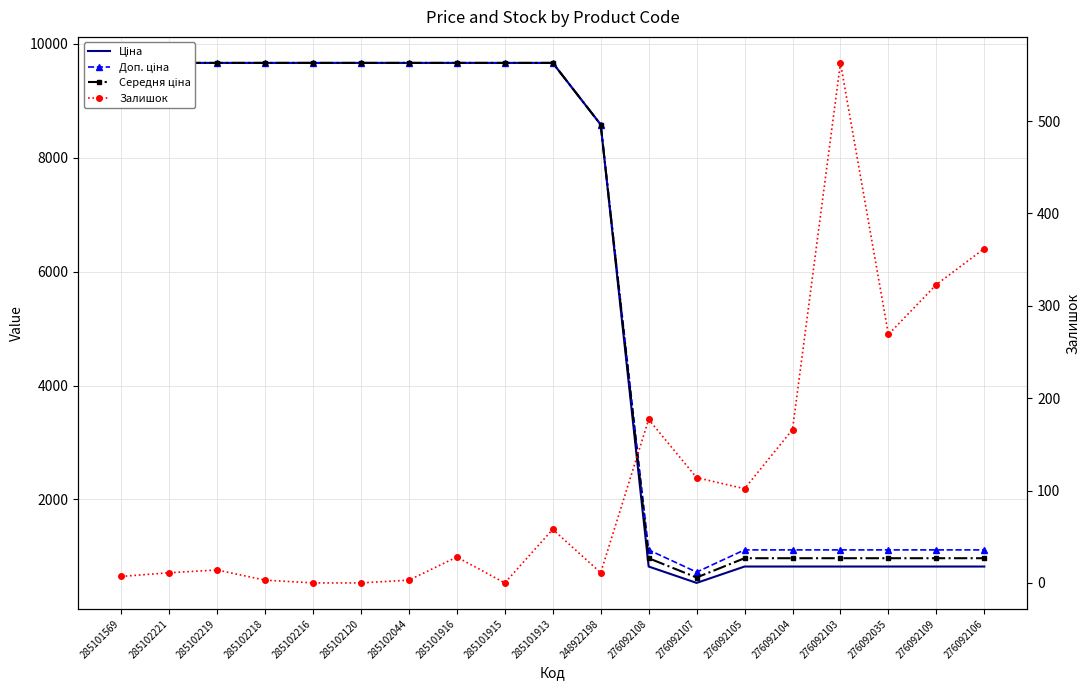

Rank the series by their maximum value, from lowest to highest.

Залишок, Ціна, Доп. ціна, Середня ціна